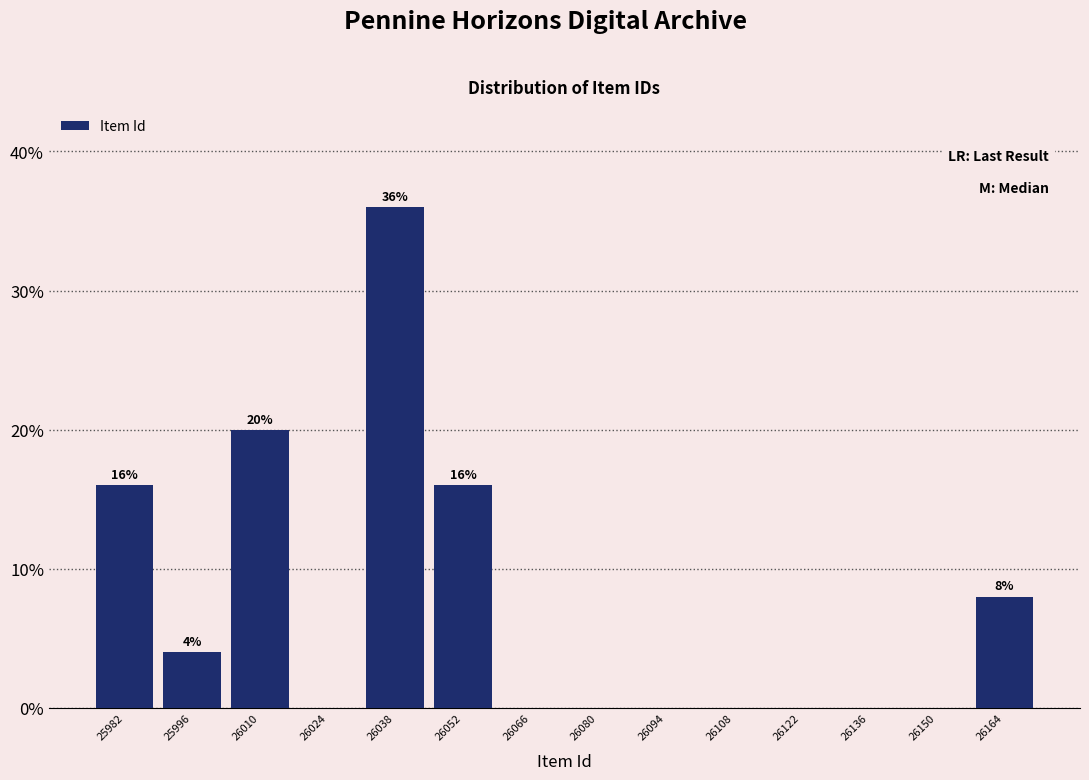

Which range on the x-axis has the tallest bar?

26032 to 26046